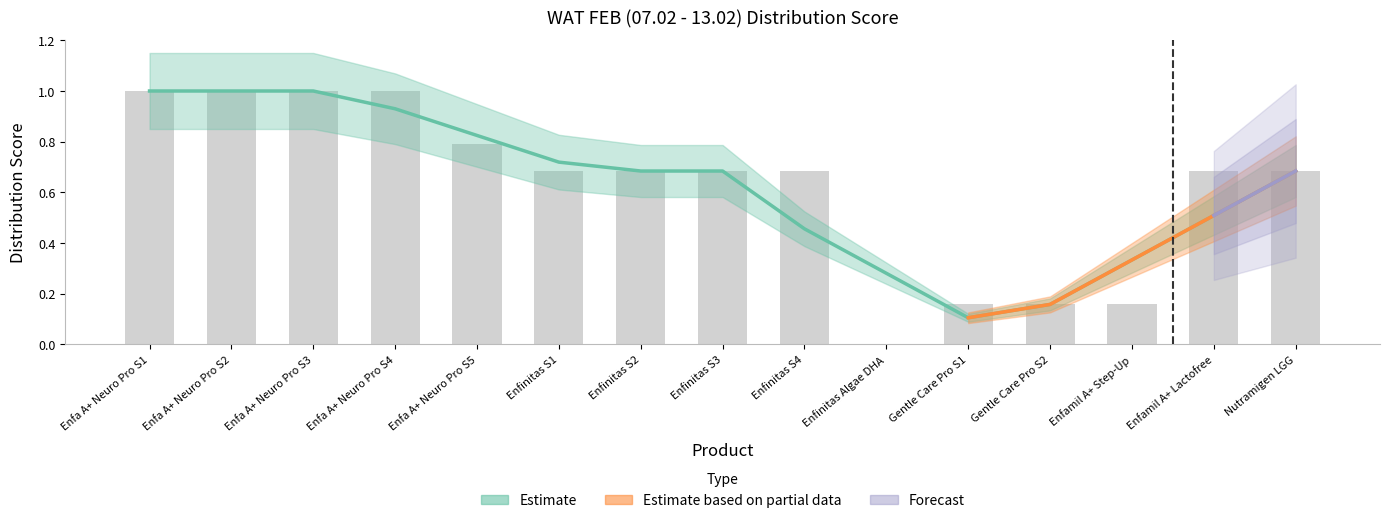

Rank the categories by value from highest to lowest.

Enfa A+ Neuro Pro S1, Enfa A+ Neuro Pro S2, Enfa A+ Neuro Pro S3, Enfa A+ Neuro Pro S4, Enfa A+ Neuro Pro S5, Enfinitas S1, Enfinitas S2, Enfinitas S3, Enfinitas S4, Enfamil A+ Lactofree, Nutramigen LGG, Gentle Care Pro S1, Gentle Care Pro S2, Enfamil A+ Step-Up, Enfinitas Algae DHA